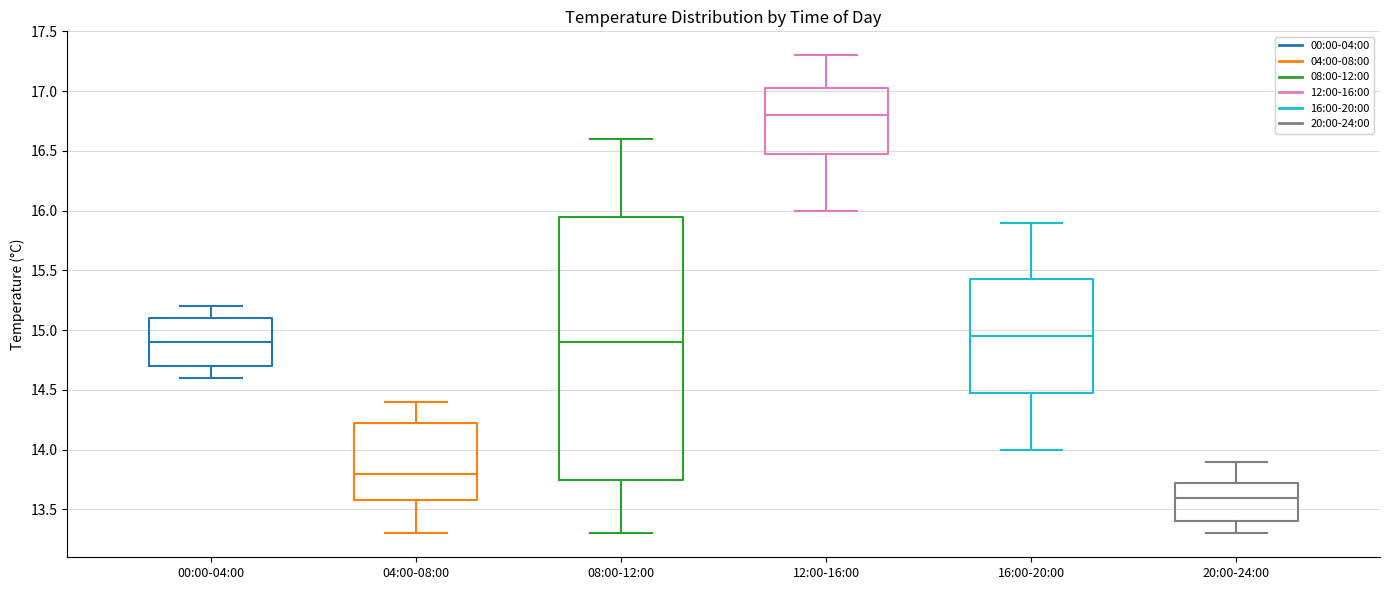

Reading left to right, transcribe this box plot: for each box, give where its median line is, the range the box spans, and where its two whiskers end, as read against the y-axis. The values are not printed on the chart, so give them approximately, as read against the axis.

00:00-04:00: median 14.90, box 14.70 to 15.10, whiskers 14.60 to 15.20
04:00-08:00: median 13.80, box 13.60 to 14.25, whiskers 13.30 to 14.40
08:00-12:00: median 14.90, box 13.75 to 15.95, whiskers 13.30 to 16.60
12:00-16:00: median 16.80, box 16.50 to 17.05, whiskers 16.00 to 17.30
16:00-20:00: median 14.95, box 14.50 to 15.45, whiskers 14.00 to 15.90
20:00-24:00: median 13.60, box 13.40 to 13.75, whiskers 13.30 to 13.90